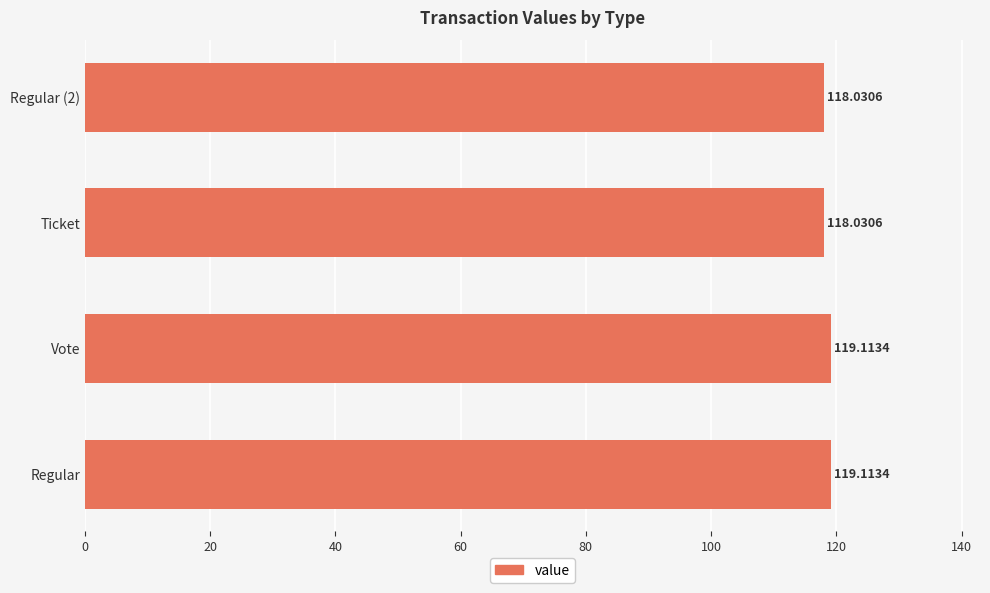

What is the ratio of the value at Regular (2) to the value at Regular?

1.0